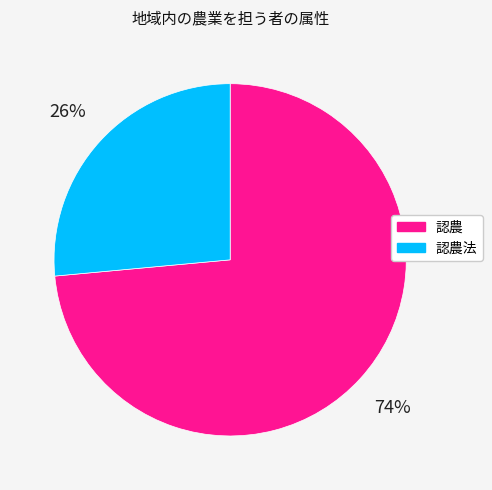

To the nearest percent, what is the average slice percentage?

50%